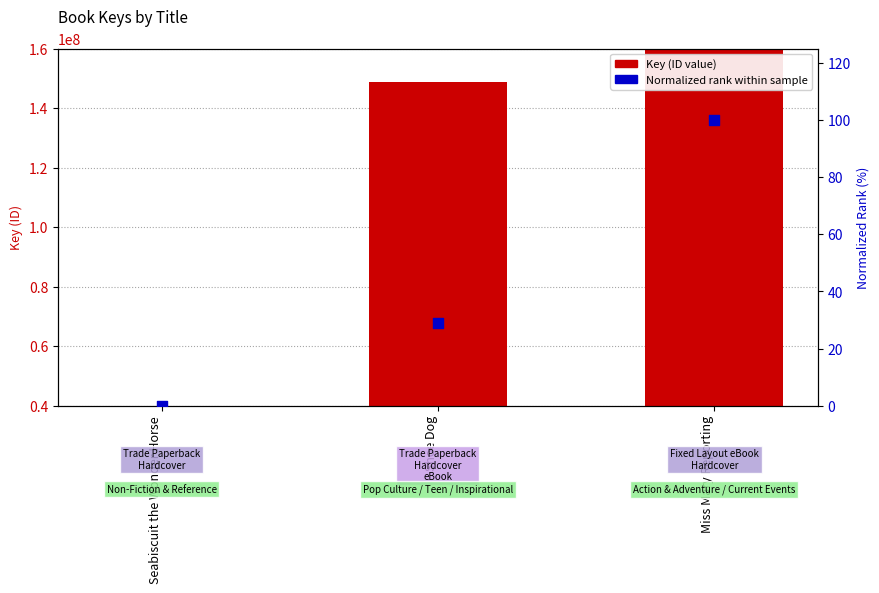

What is the total value across all series at Miss Mary Reporting?

414286734.0